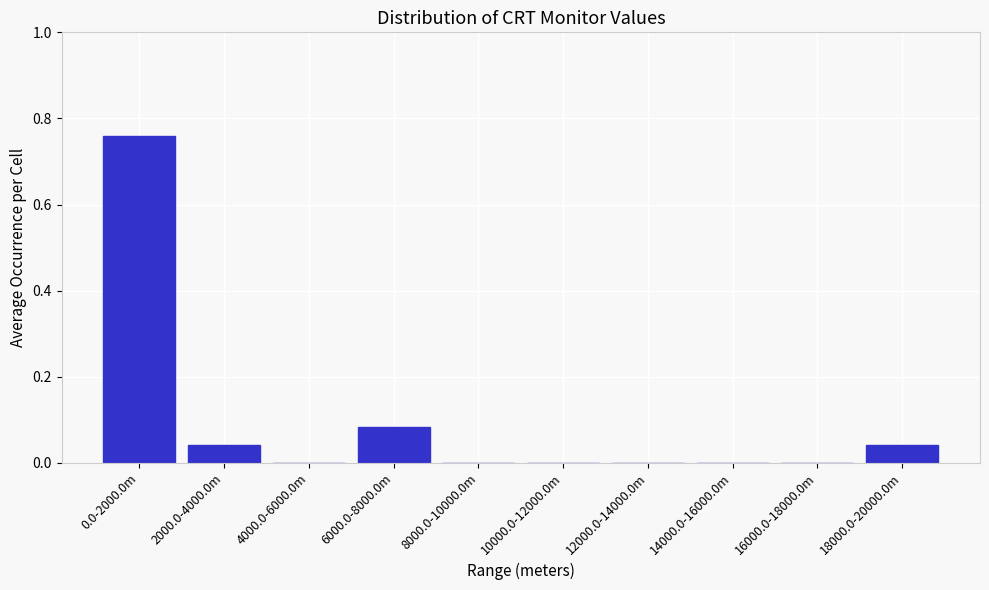

True or false: the data shows -0.5 at 4000.0-6000.0m.

False